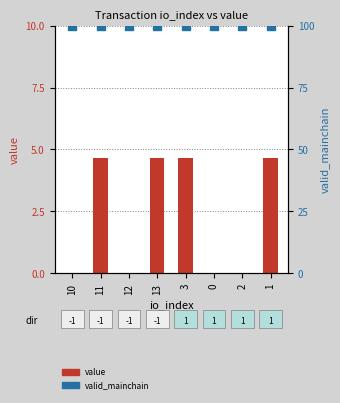

What are all the series names shown in the legend?

value, valid_mainchain